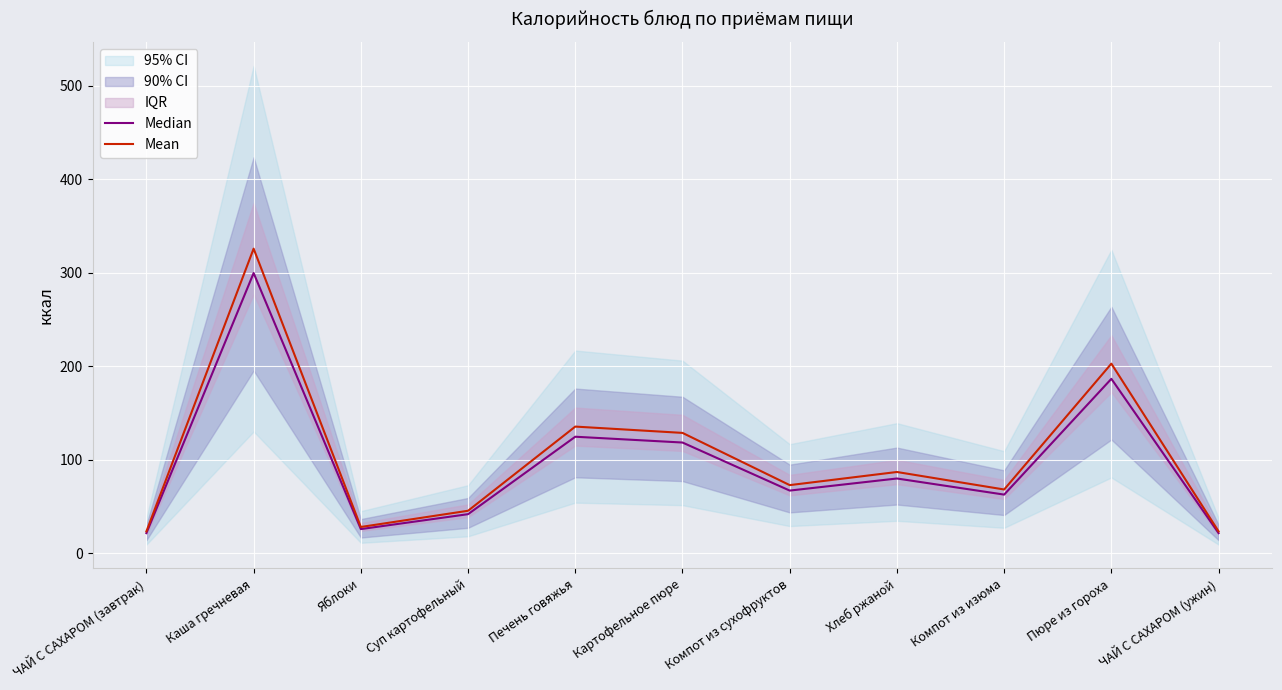

Where does the Mean series first go above 72?

Каша гречневая